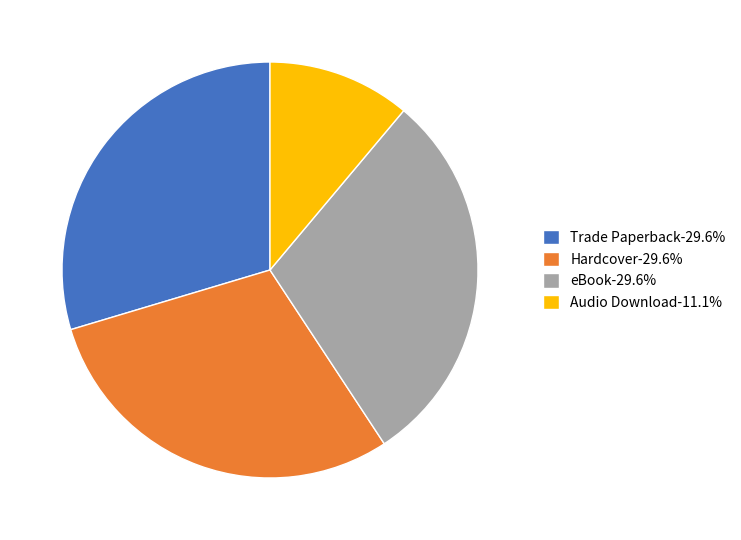

The eBook slice represents 40% of the pie. True or false?

False